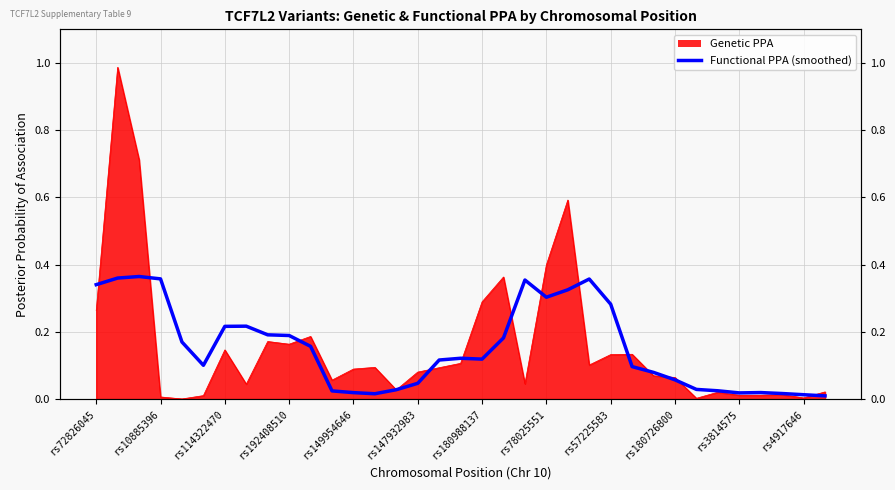

True or false: the data shows 0.2 at 22.

False